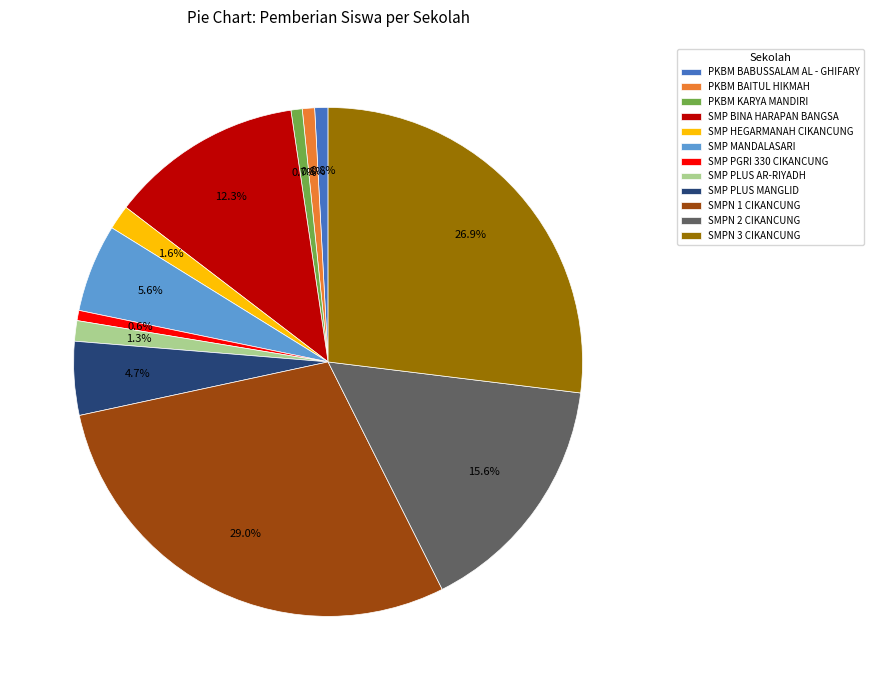

To the nearest percent, what percentage of the pie is SMP PGRI 330 CIKANCUNG?

1%